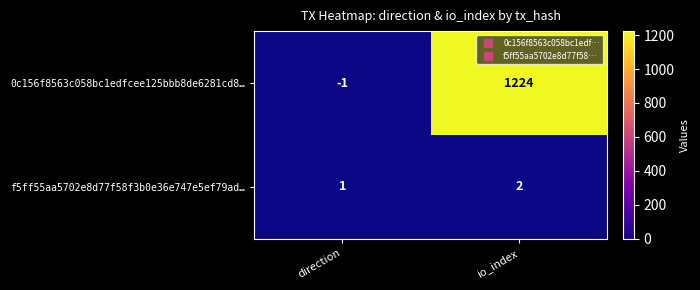

What is the smallest value displayed?

-1